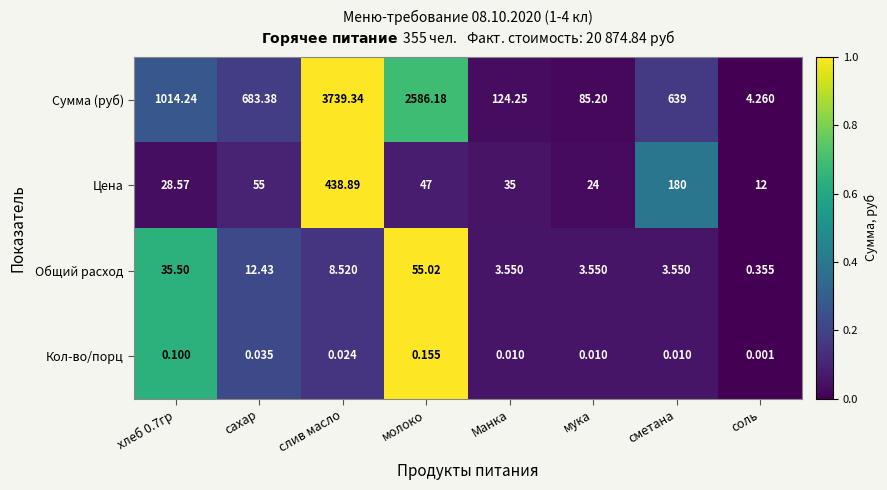

Which series has the largest total across all categories?

Сумма (руб)